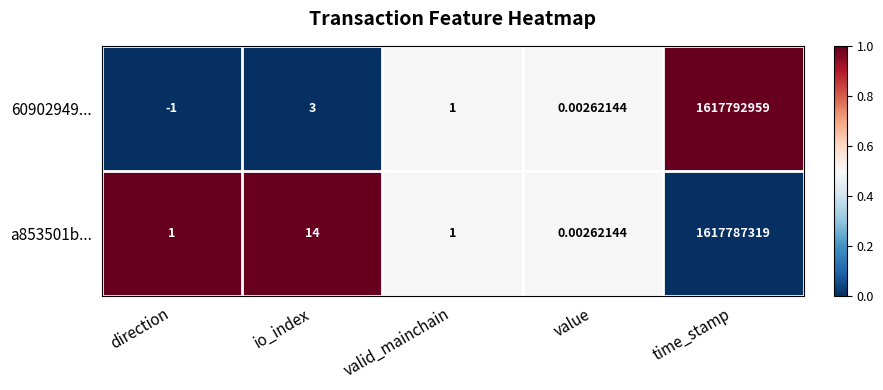

Which category has the highest value across all series?

time_stamp